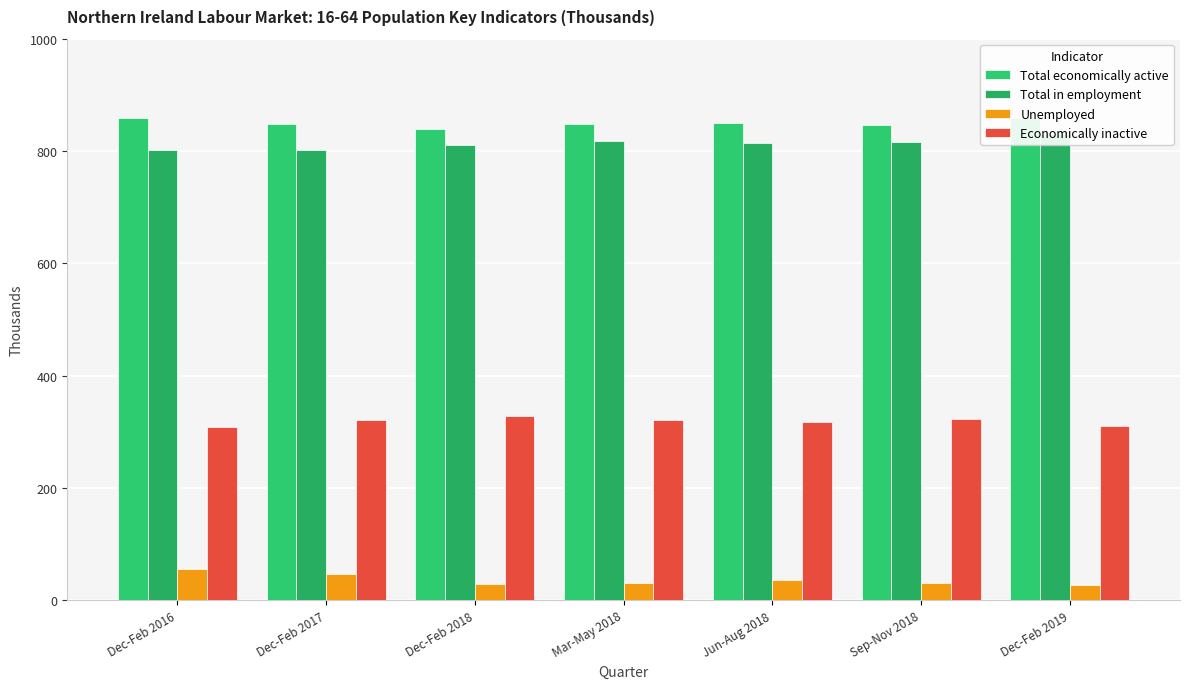

What is the lowest value of the Total in employment series?

802